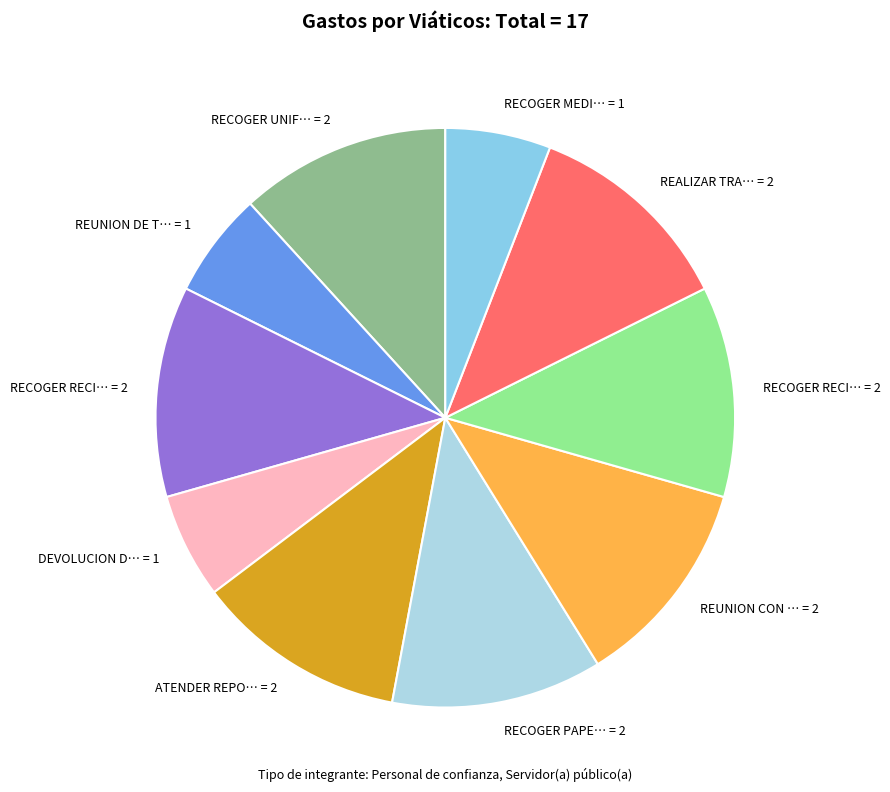

How many slices are in this pie chart?

10